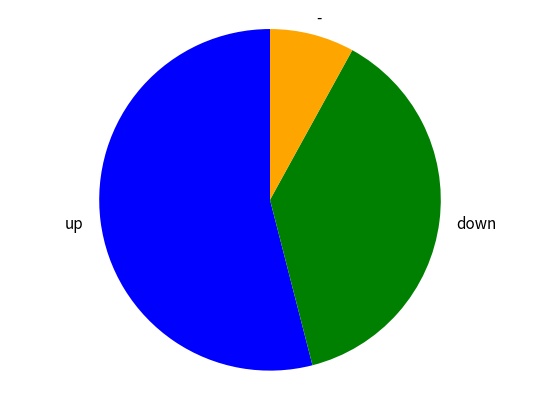

Do down and up together represent more than half of the pie?

Yes